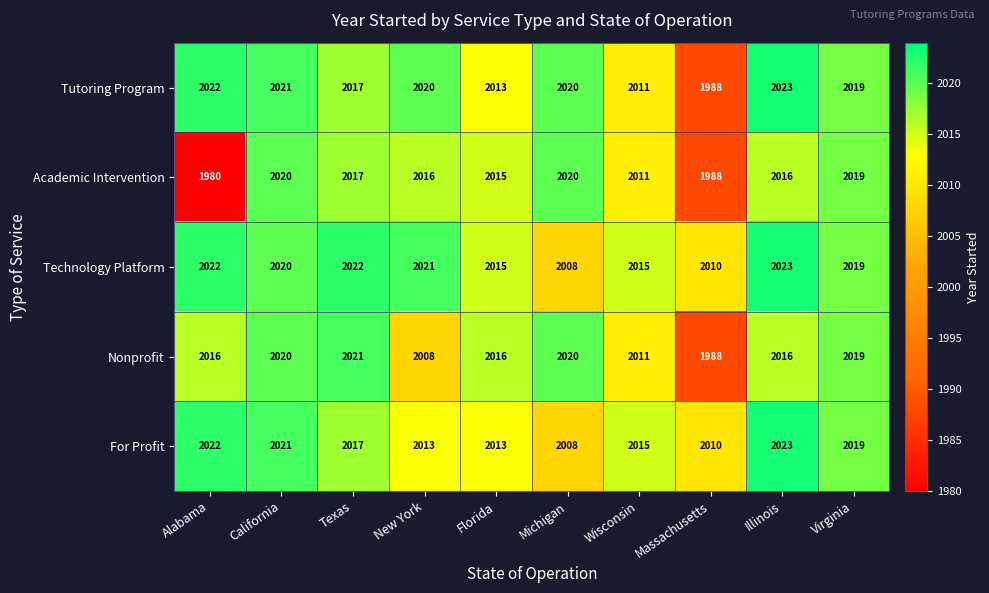

At how many categories does at least one series exceed 2018?

7